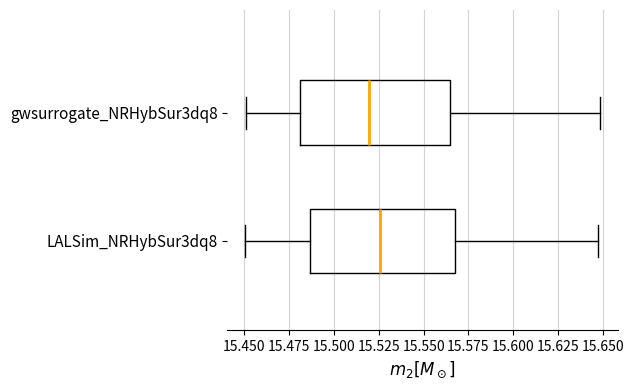

Reading bottom to top, transcribe this box plot: for each box, give where its median line is, the range the box spans, and where its two whiskers end, as read against the x-axis. The values are not printed on the chart, so give them approximately, as read against the axis.

LALSim_NRHybSur3dq8: median 15.525, box 15.485 to 15.570, whiskers 15.450 to 15.645
gwsurrogate_NRHybSur3dq8: median 15.520, box 15.480 to 15.565, whiskers 15.450 to 15.650